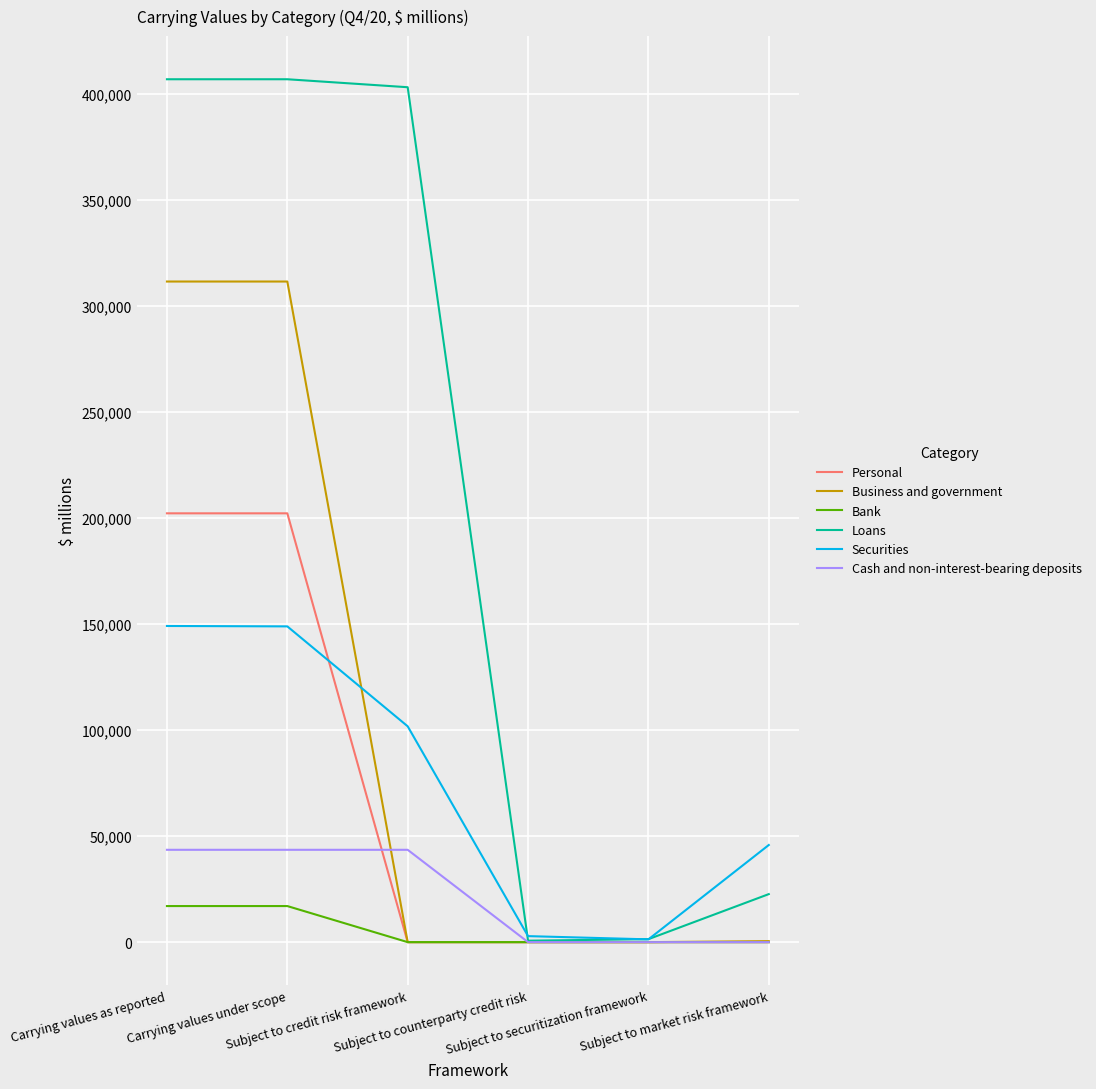

List the series in order of their peak value, lowest first.

Bank, Cash and non-interest-bearing deposits, Securities, Personal, Business and government, Loans